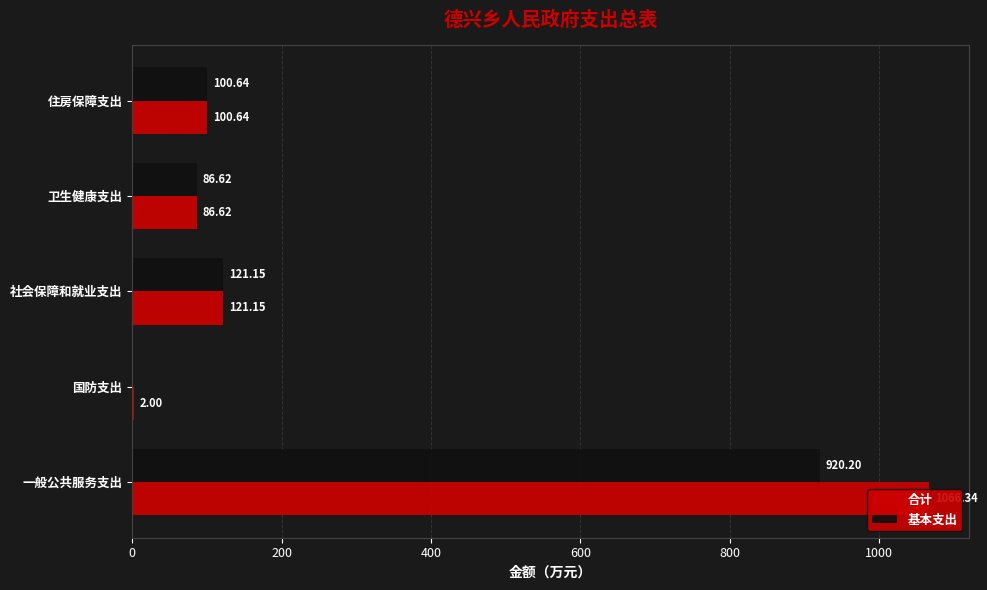

How many bars are there in total?

10